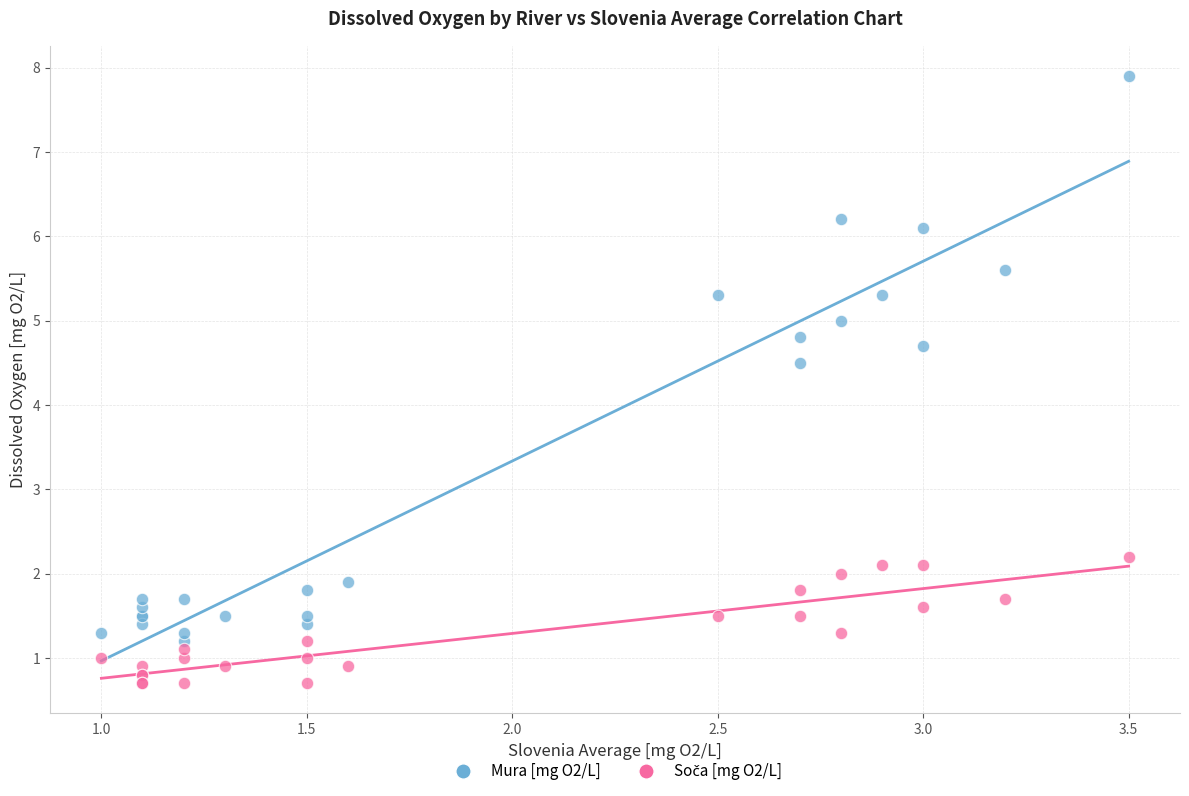

Across all series, what Y value is closest to 4?

4.5